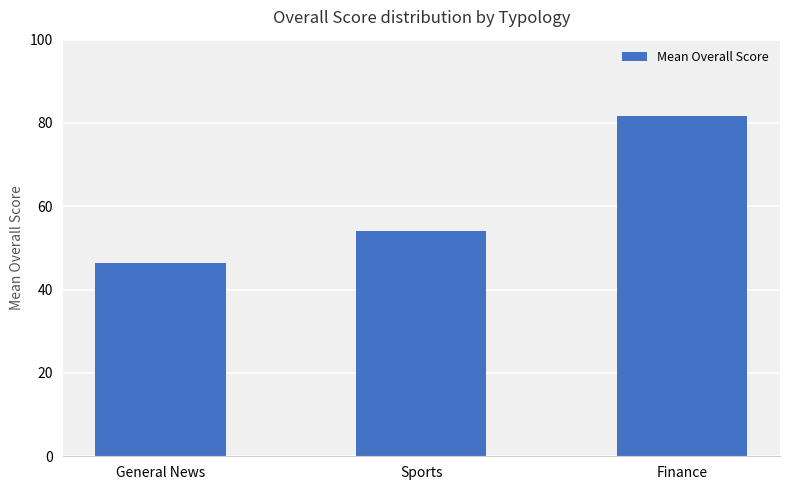

What is the average value?

60.7